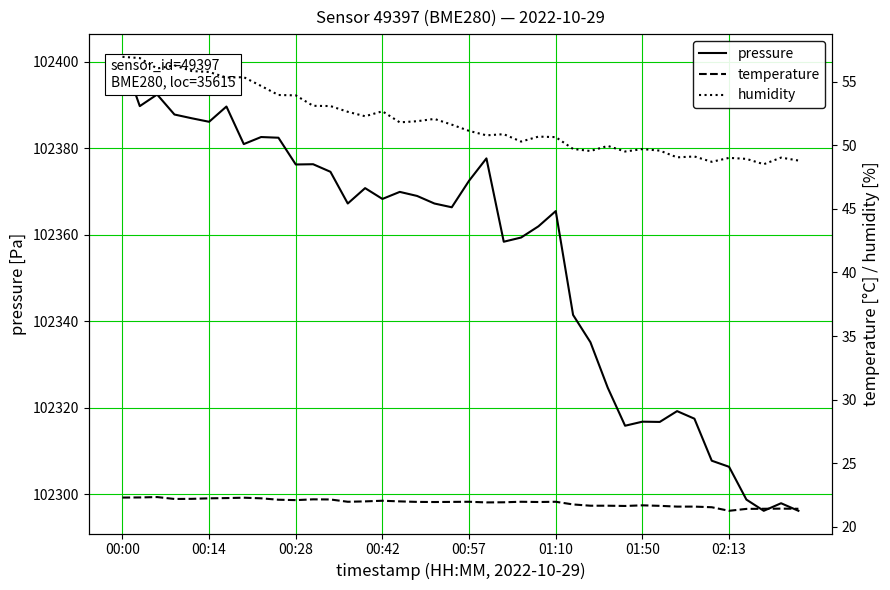

Reading left to right, transcribe all the data shown in this chart.

pressure: 102401.2	102389.8	102392.5	102387.8	102387.0	102386.2	102389.7	102381.0	102382.6	102382.5	102376.3	102376.3	102374.6	102367.2	102370.8	102368.3	102369.9	102369.0	102367.2	102366.4	102372.5	102377.7	102358.4	102359.4	102362.0	102365.5	102341.5	102335.2	102324.6	102315.8	102316.8	102316.7	102319.2	102317.5	102307.8	102306.3	102298.8	102296.2	102297.9	102296.2
temperature: 22.3	22.3	22.4	22.2	22.2	22.2	22.3	22.3	22.2	22.1	22.1	22.2	22.2	22.0	22.0	22.1	22.0	22.0	22.0	22.0	22.0	21.9	21.9	22.0	22.0	22.0	21.8	21.7	21.7	21.6	21.7	21.7	21.6	21.6	21.6	21.3	21.4	21.4	21.4	21.4
humidity: 56.9	56.8	56.0	56.3	55.8	55.8	55.3	55.3	54.6	53.9	53.9	53.1	53.1	52.6	52.3	52.7	51.8	51.9	52.1	51.6	51.1	50.8	50.9	50.3	50.7	50.6	49.7	49.5	49.9	49.5	49.7	49.6	49.0	49.1	48.7	49.0	48.9	48.5	49.0	48.8